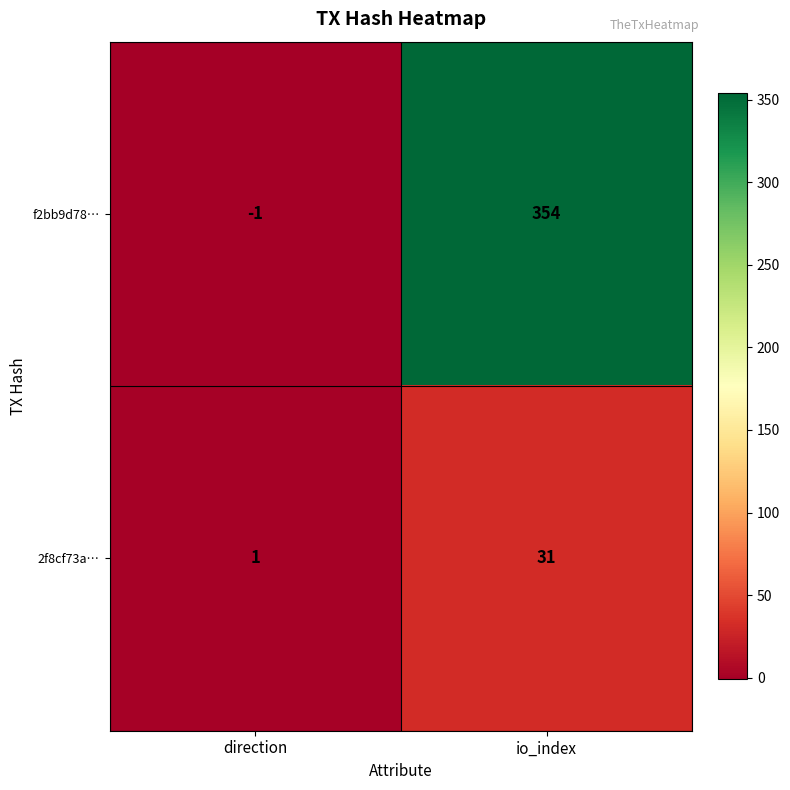

Reading right to left, transcribe all the data shown in this chart.

f2bb9d78…: io_index=354	direction=-1
2f8cf73a…: io_index=31	direction=1